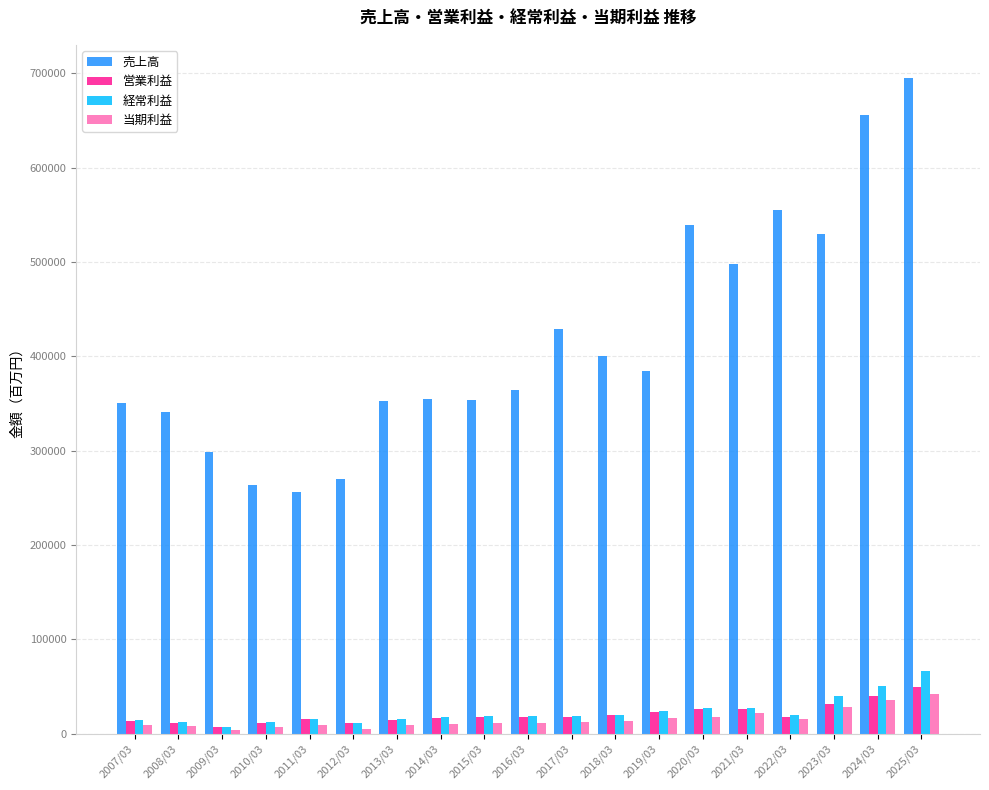

What is the label of the 5th bar from the left?

2011/03